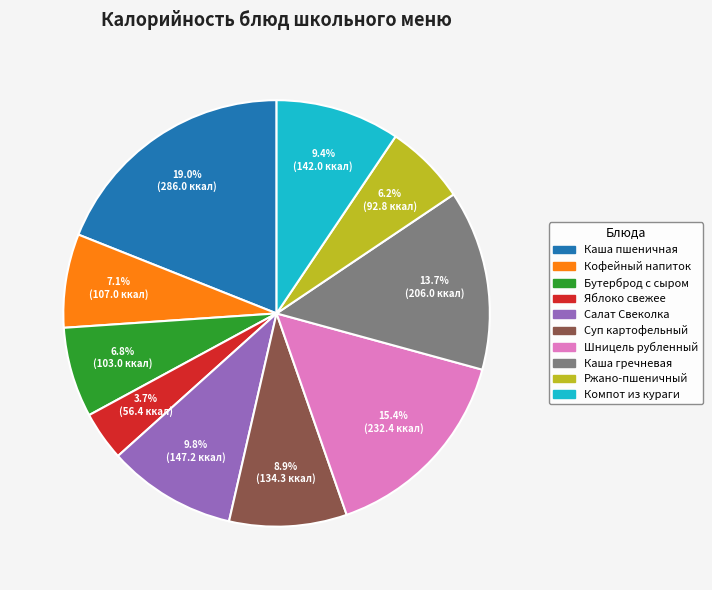

What percentage is NOT represented by Каша пшеничная?

81.0%